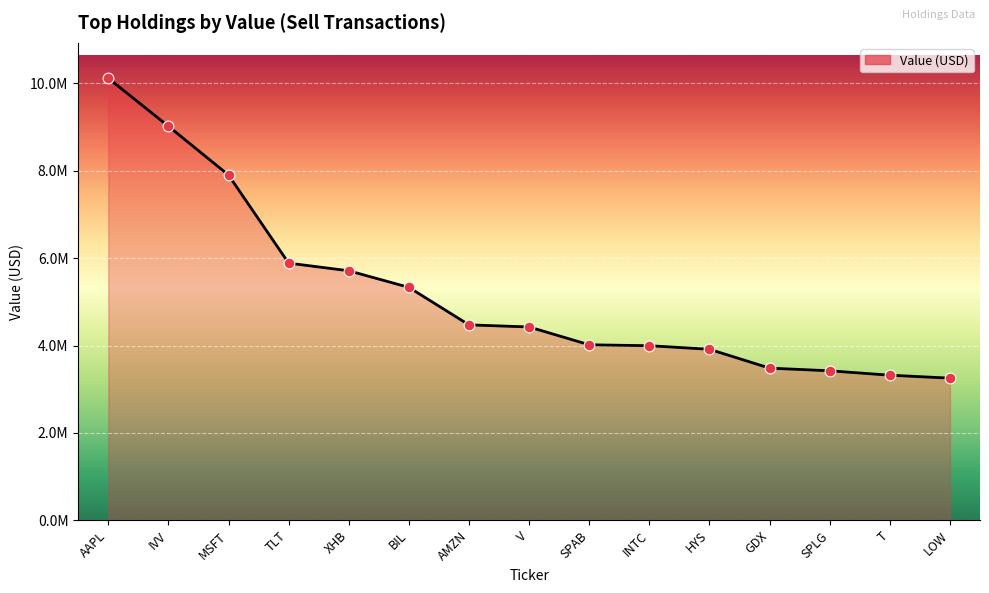

What is the change in value from XHB to HYS?

-1797000